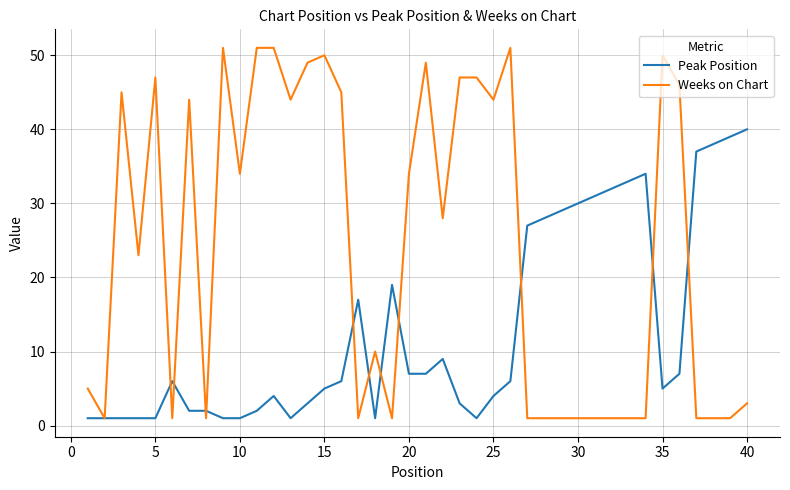

List the series in order of their peak value, lowest first.

Peak Position, Weeks on Chart